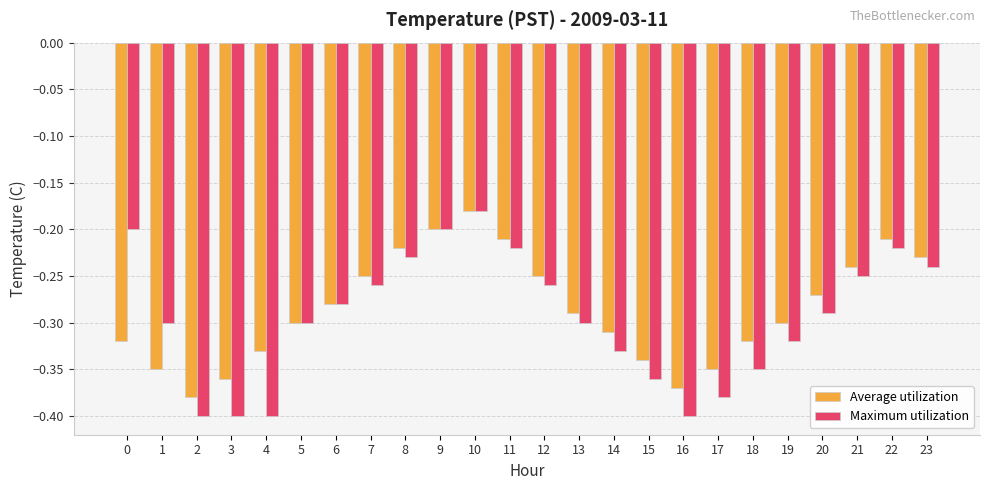

Which category has the highest value across all series?

10